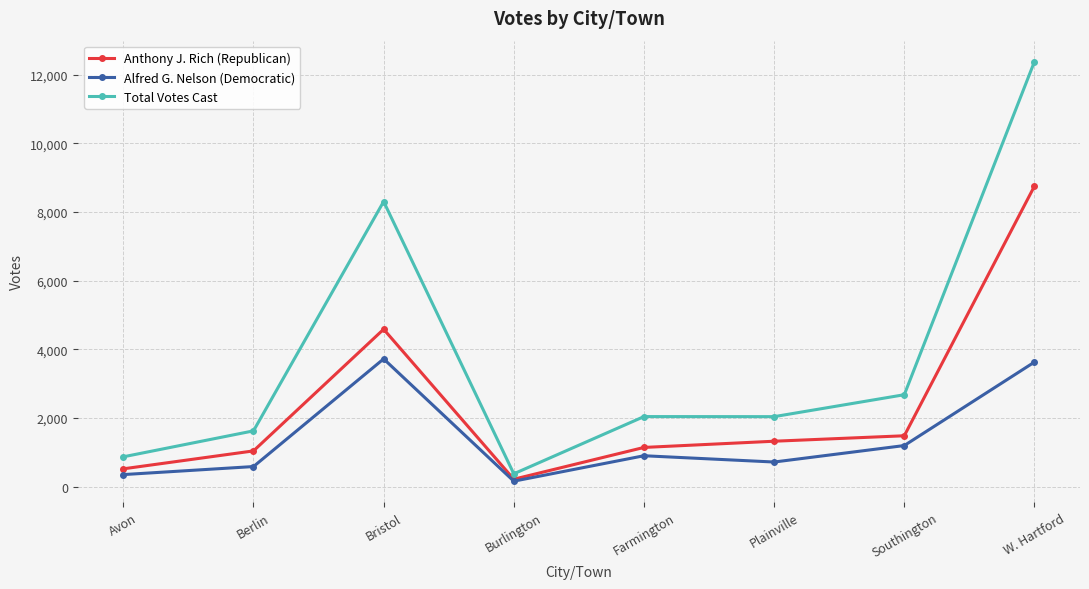

Is this an area chart (filled region under the line)?

No